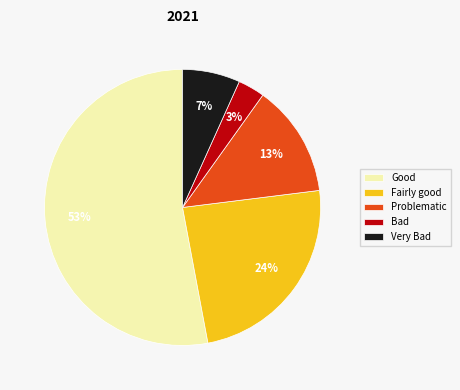

Is there any slice that represents more than half of the pie?

Yes